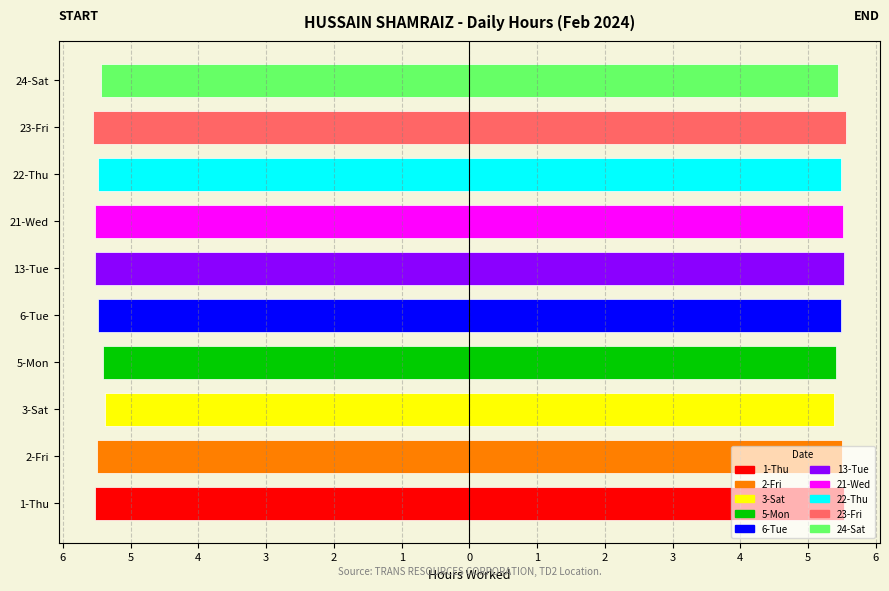

At how many categories does at least one series exceed -1?

10